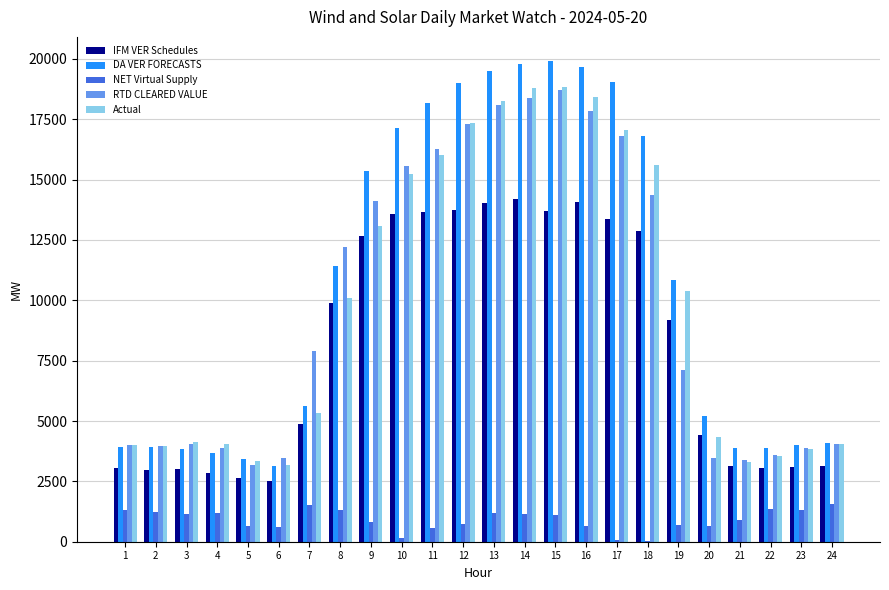

Which series changed the most between 9 and 23?

DA VER FORECASTS